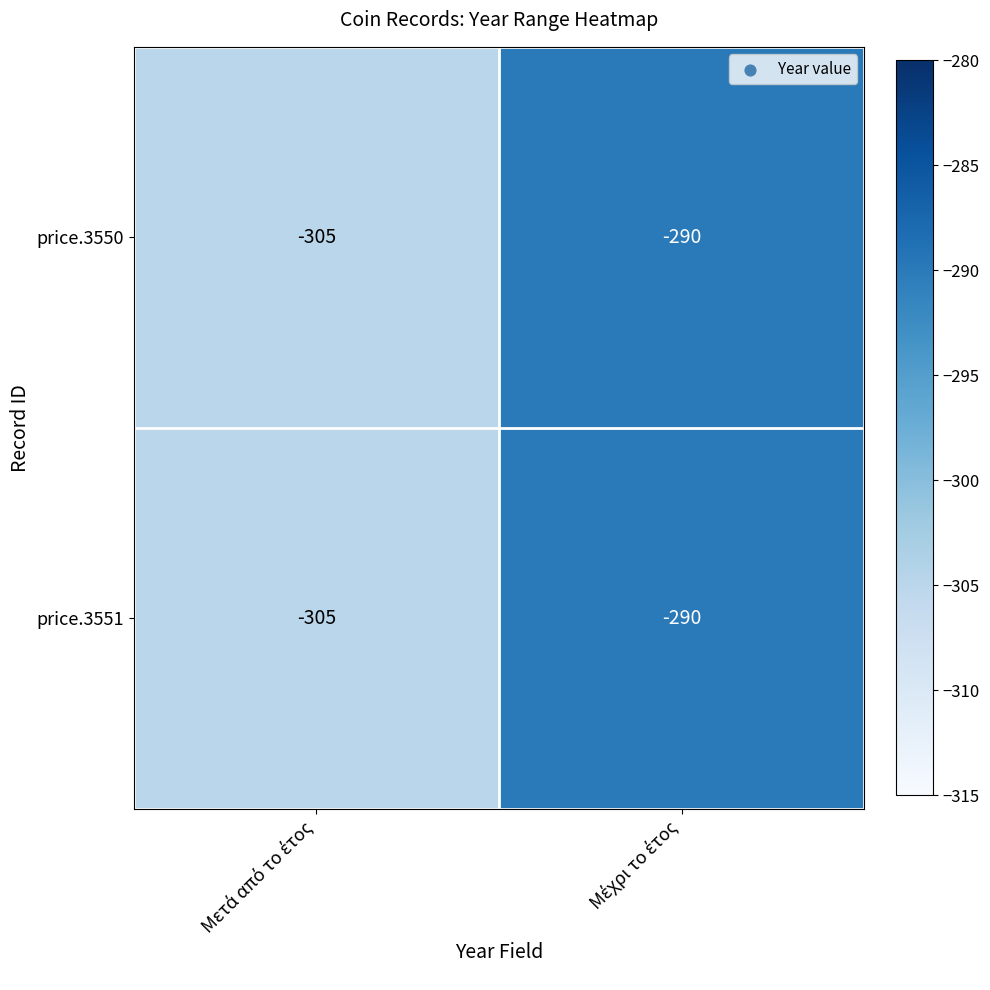

What is the sum of all price.3550 values?

-595